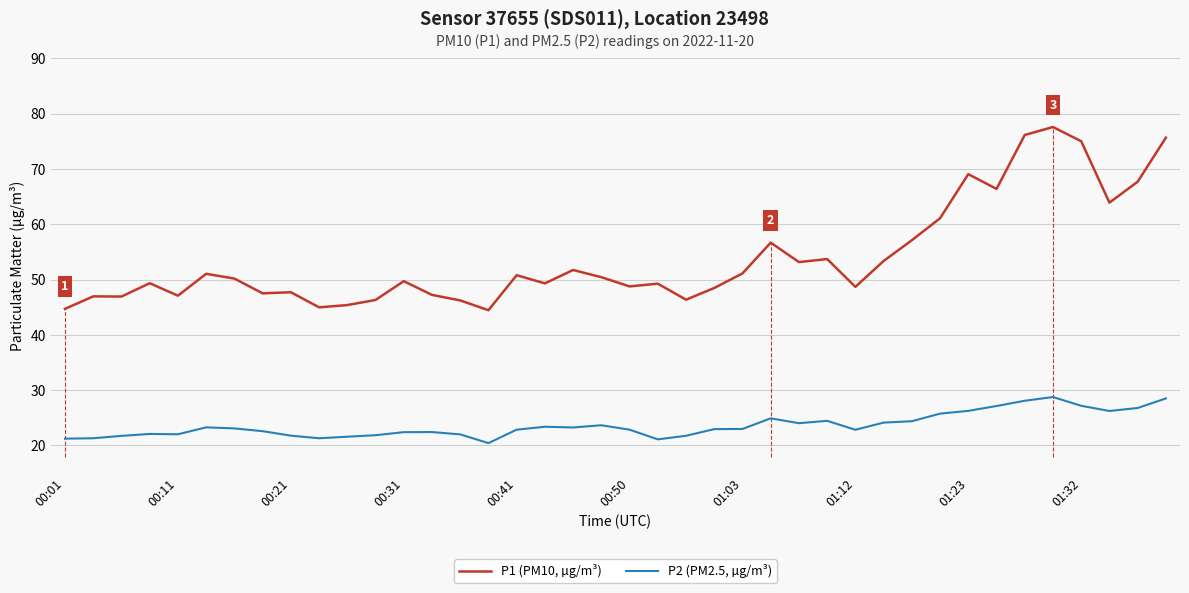

List the series in order of their peak value, highest first.

P1 (PM10, µg/m³), P2 (PM2.5, µg/m³)